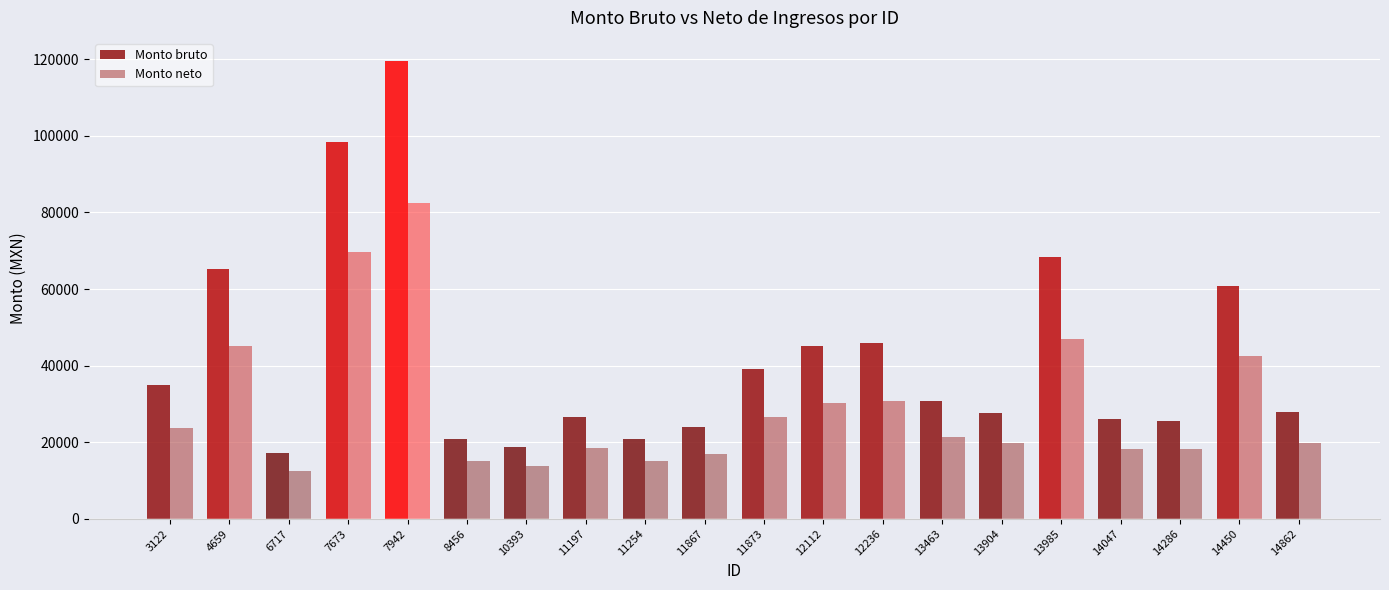

True or false: Monto neto has a value of 10334.6 at 14286.

False